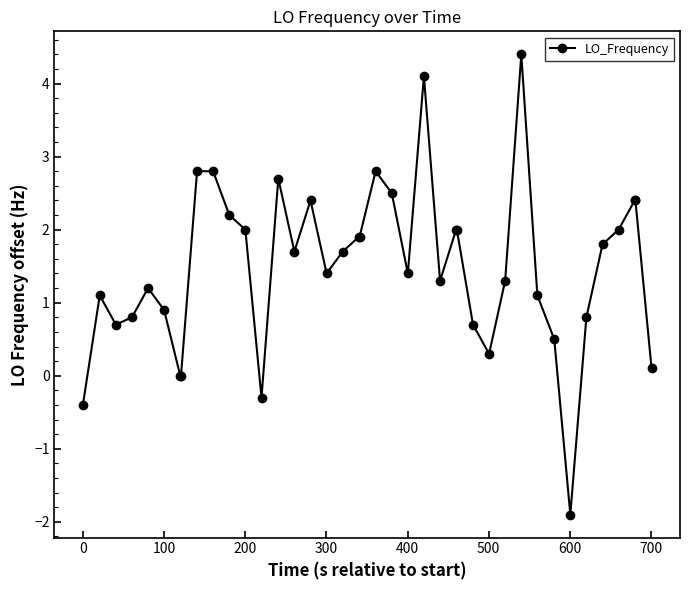

Reading left to right, list all the values displayed in this chart.

-0.4	1.1	0.7	0.8	1.2	0.9	0.0	0.0	2.8	2.8	2.2	2.0	-0.3	2.7	1.7	2.4	1.4	1.7	1.9	1.9	2.8	2.5	1.4	4.1	1.3	2.0	2.0	0.7	0.3	1.3	4.4	1.1	0.5	-1.9	0.8	1.8	2.0	2.4	2.4	0.1